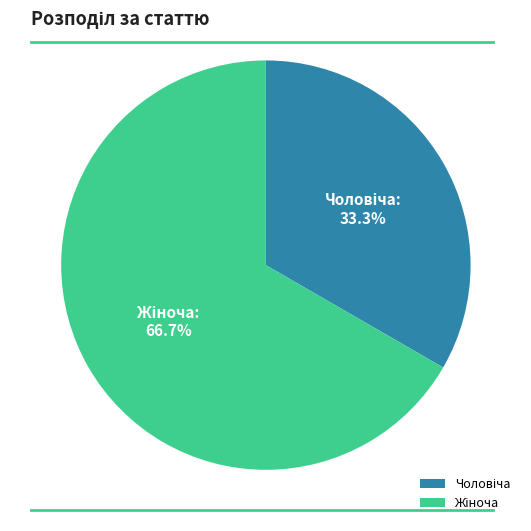

Is there a majority slice in this chart?

Yes